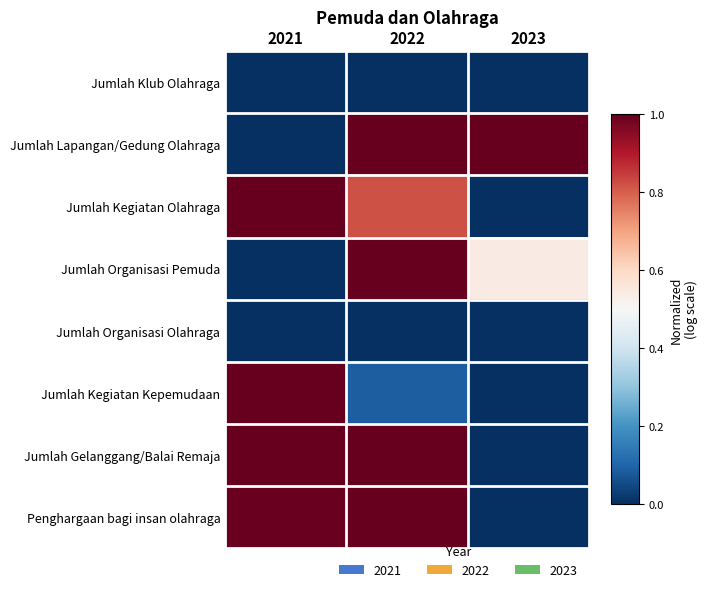

How many distinct data groups are displayed?

8